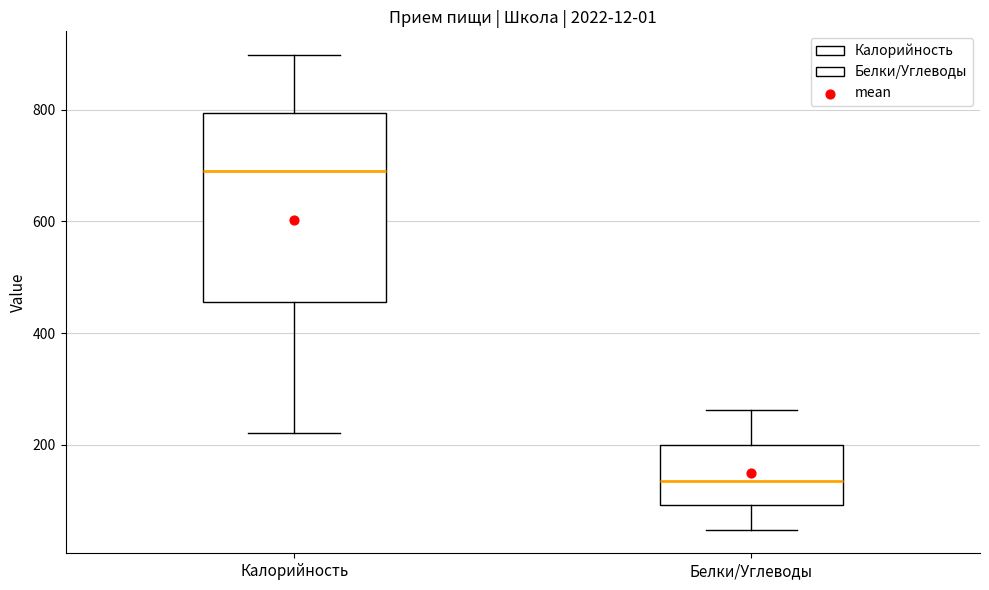

Which box has the lowest median line?

Белки/Углеводы